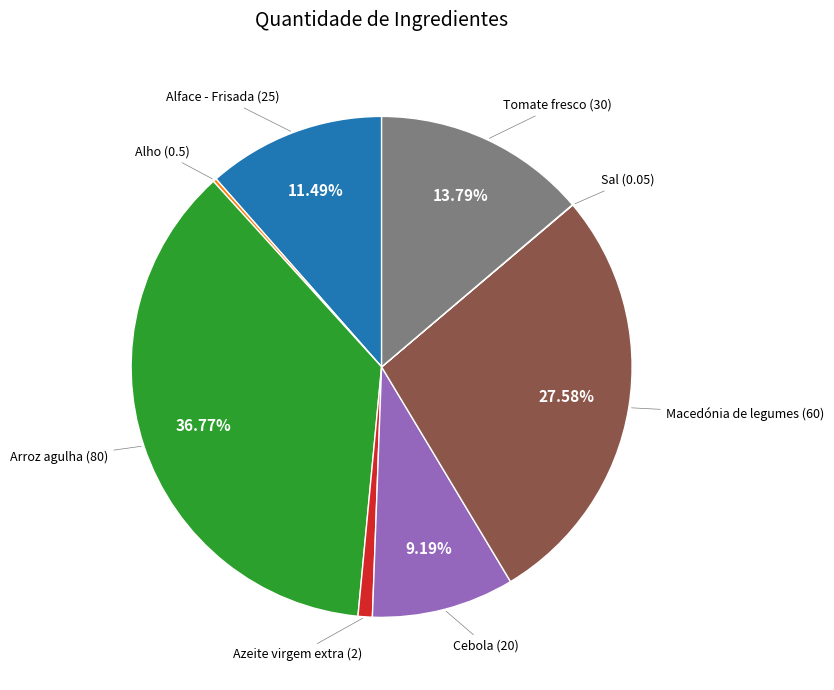

Is Macedónia de legumes the majority of the pie?

No